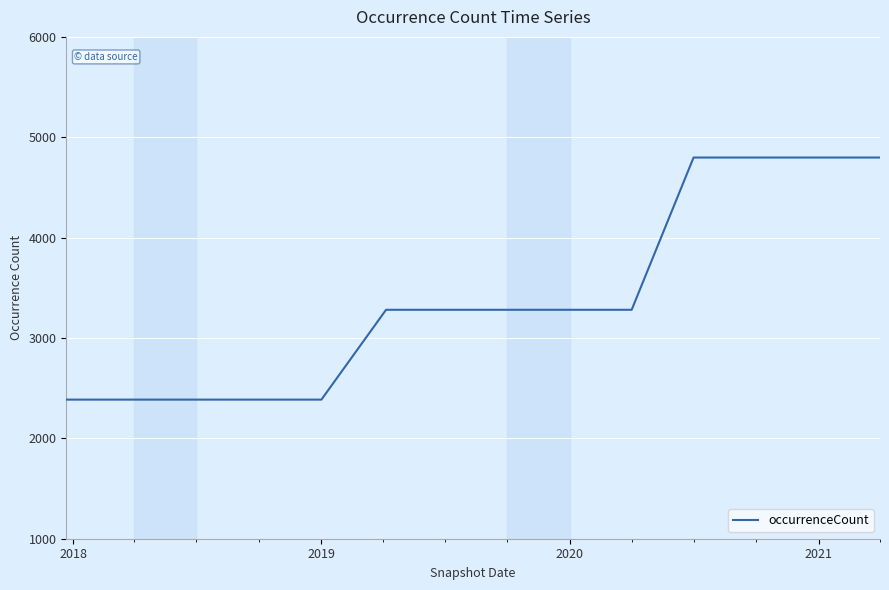

What is the difference between the maximum and minimum values?

2412